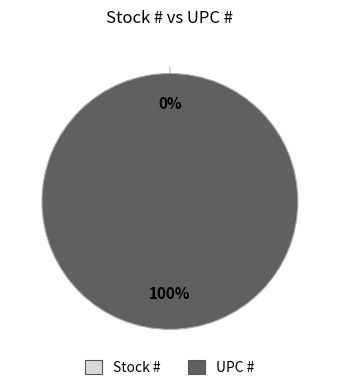

Rank the categories by value from highest to lowest.

UPC #, Stock #